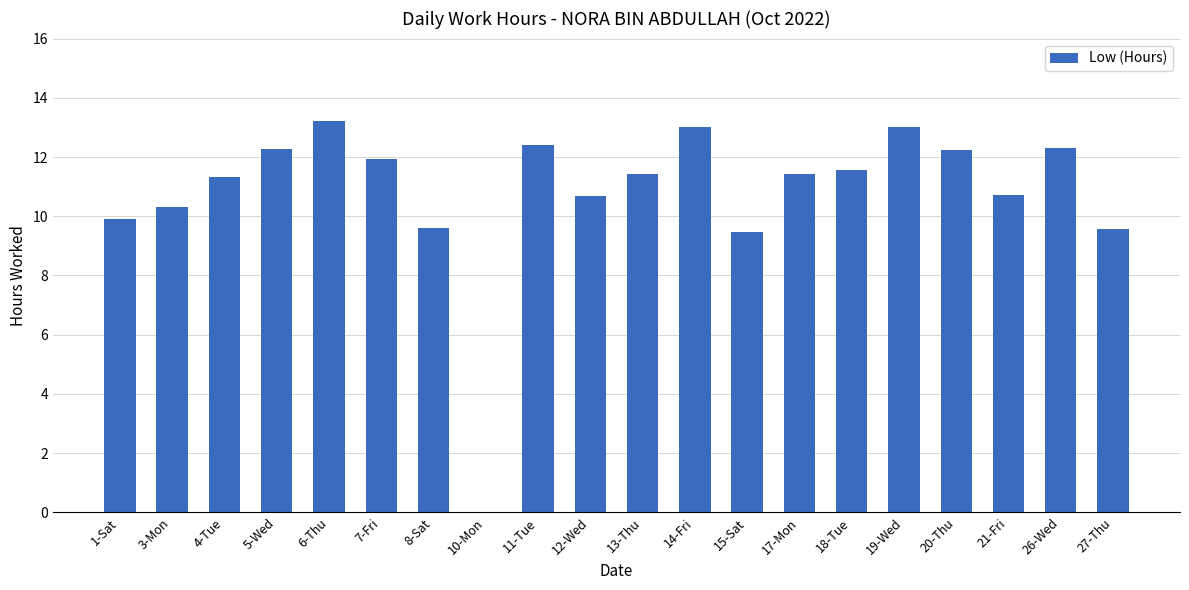

What is the greatest value displayed?

13.2